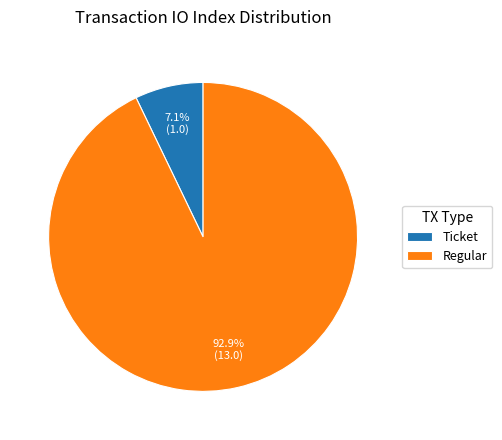

Rank the categories by value from highest to lowest.

Regular, Ticket